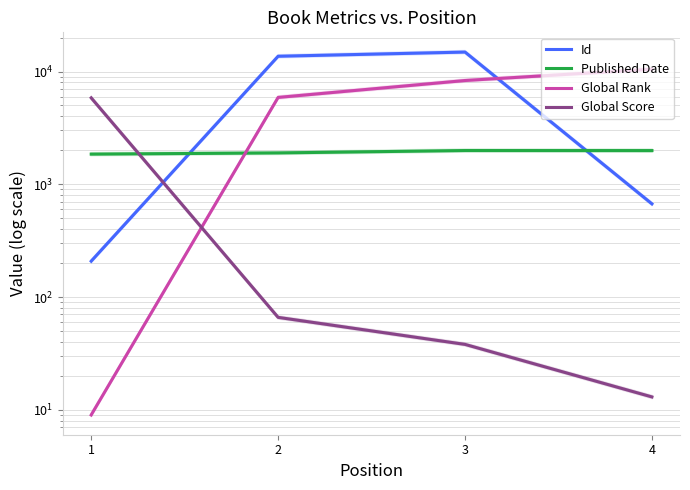

Is it true that Published Date equals 939 at 1?

False